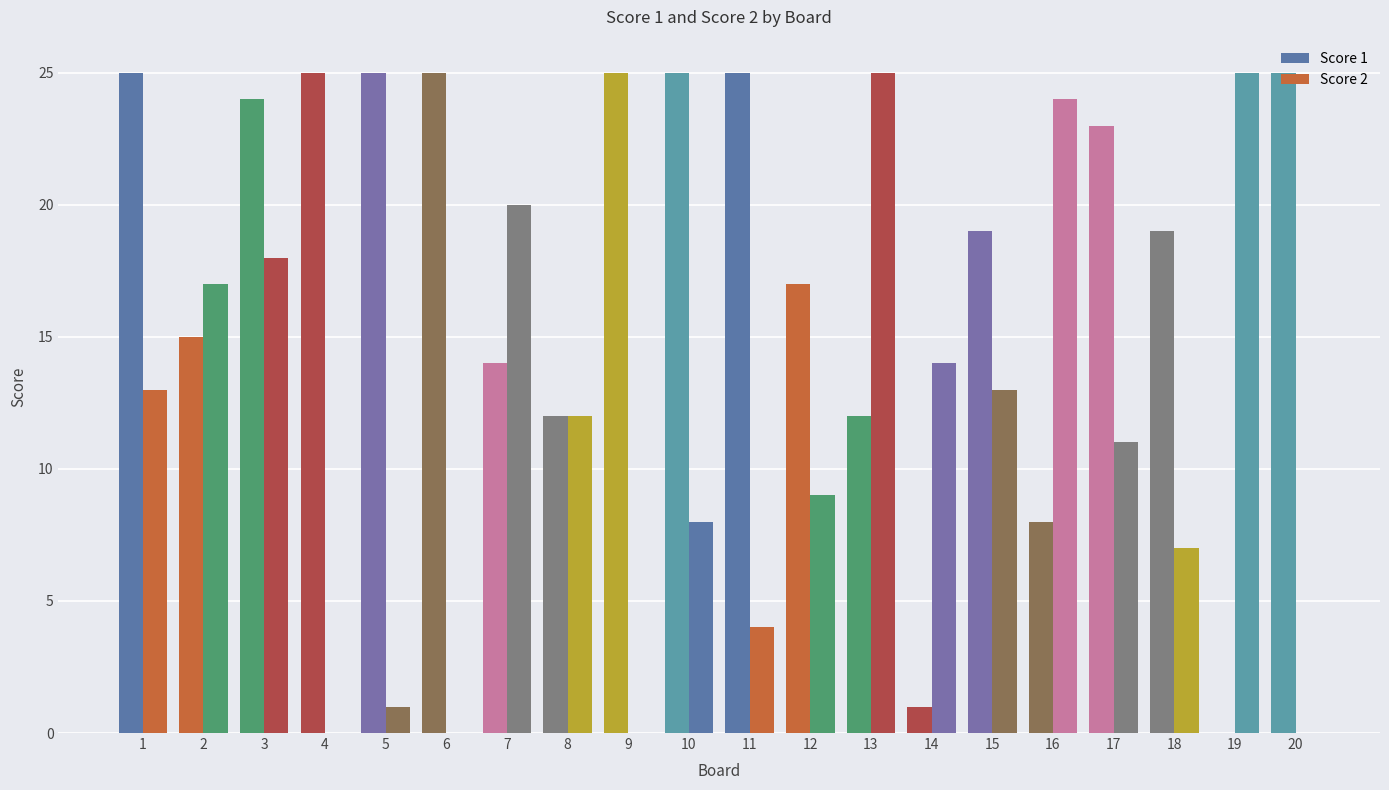

How many groups of bars are there?

20